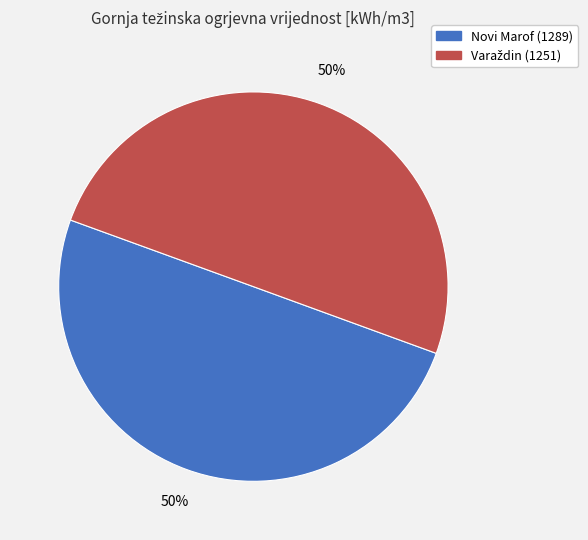

What percentage is the Novi Marof (1289) slice, to the nearest percent?

50%